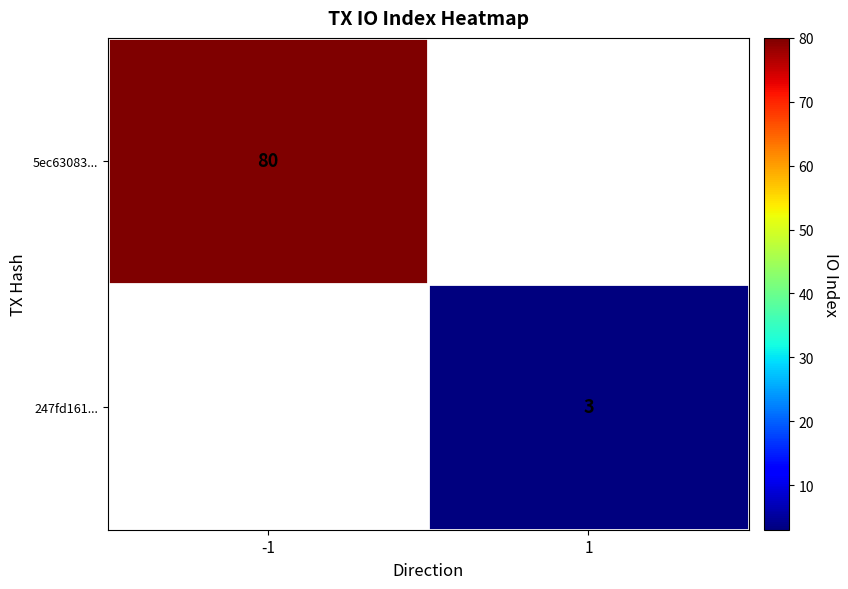

Is it true that 5ec63083... equals 80 at -1?

True